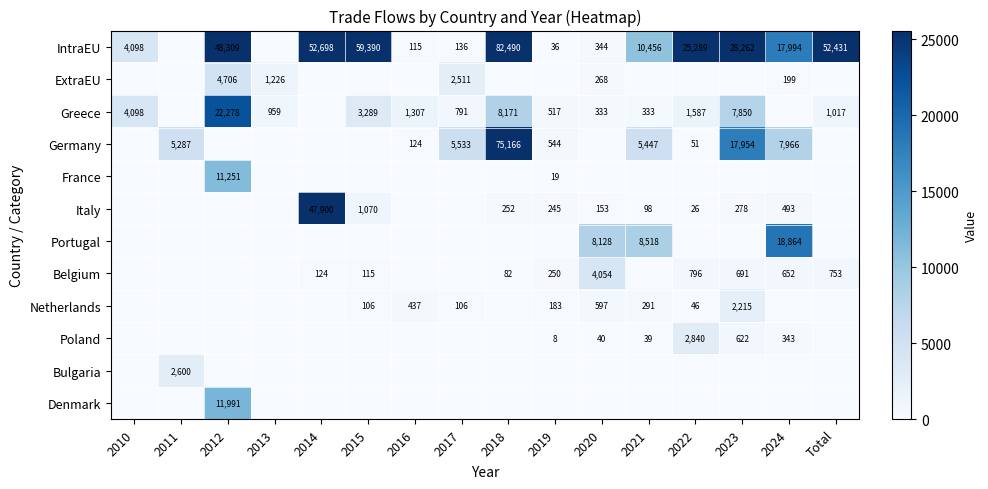

What is the maximum value shown in the chart?

82490